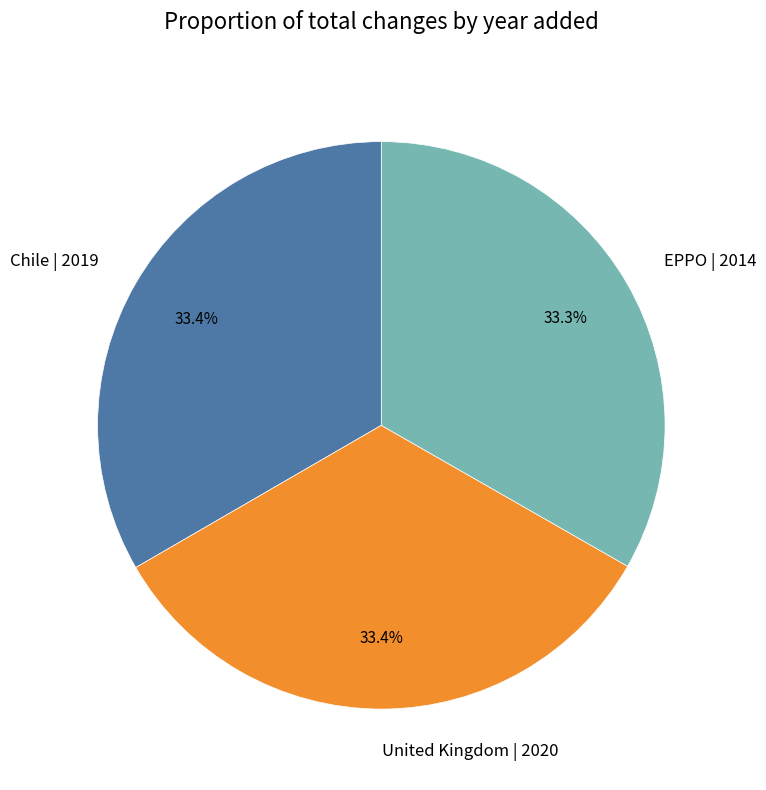

To the nearest percent, what percentage of the pie is Chile | 2019?

33%